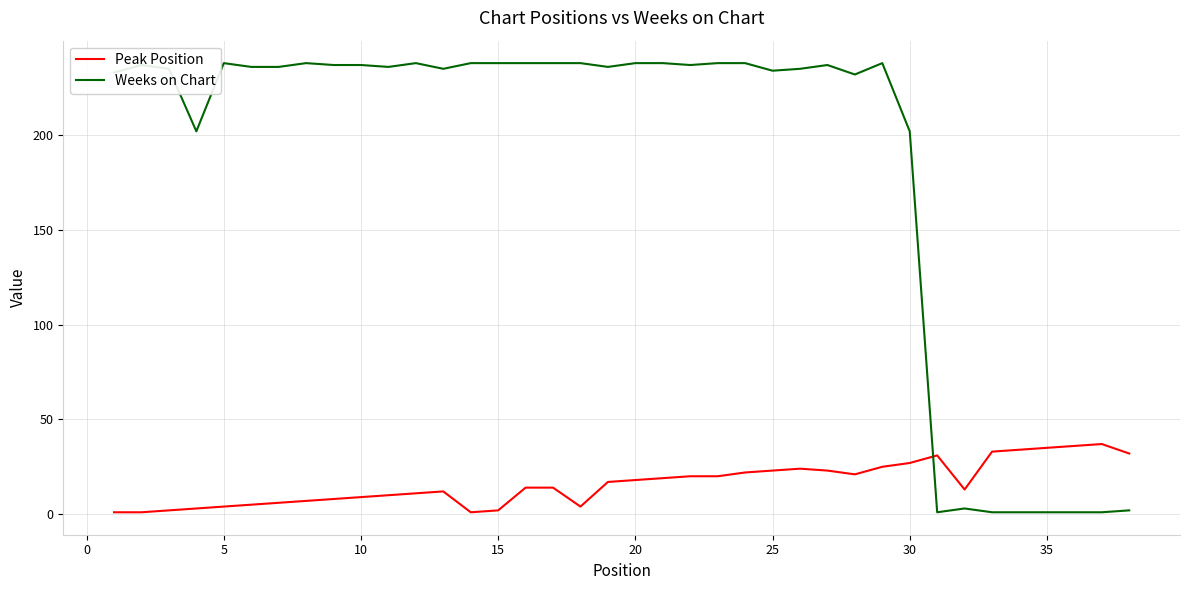

What is the maximum value shown in the chart?

238